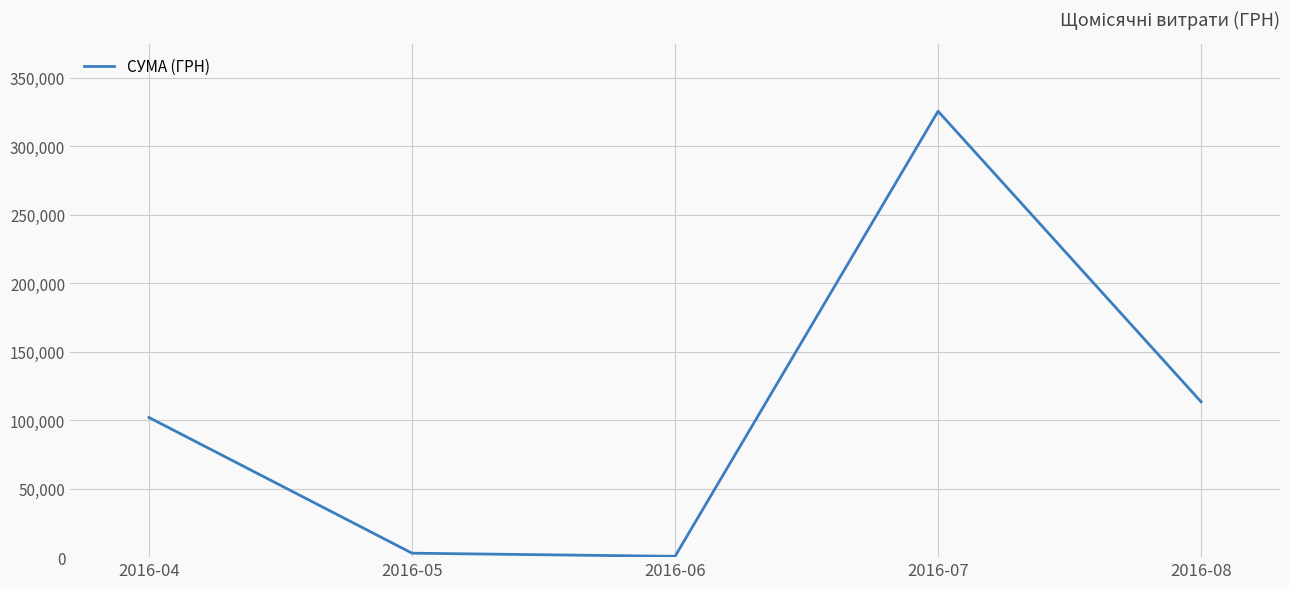

Reading left to right, list all the values displayed in this chart.

2016-04=101938.3	2016-05=2886.0	2016-06=600.0	2016-07=325559.3	2016-08=113398.6